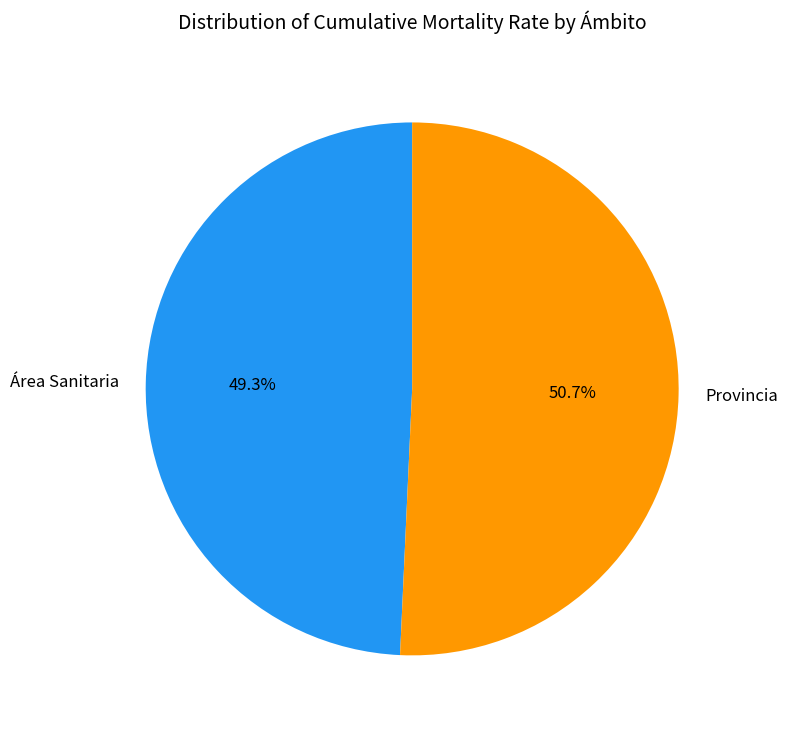

Rank the categories by value from highest to lowest.

Provincia, Área Sanitaria